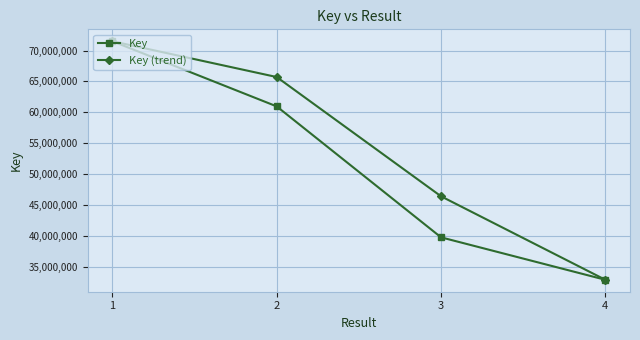

How many series are shown in this chart?

2